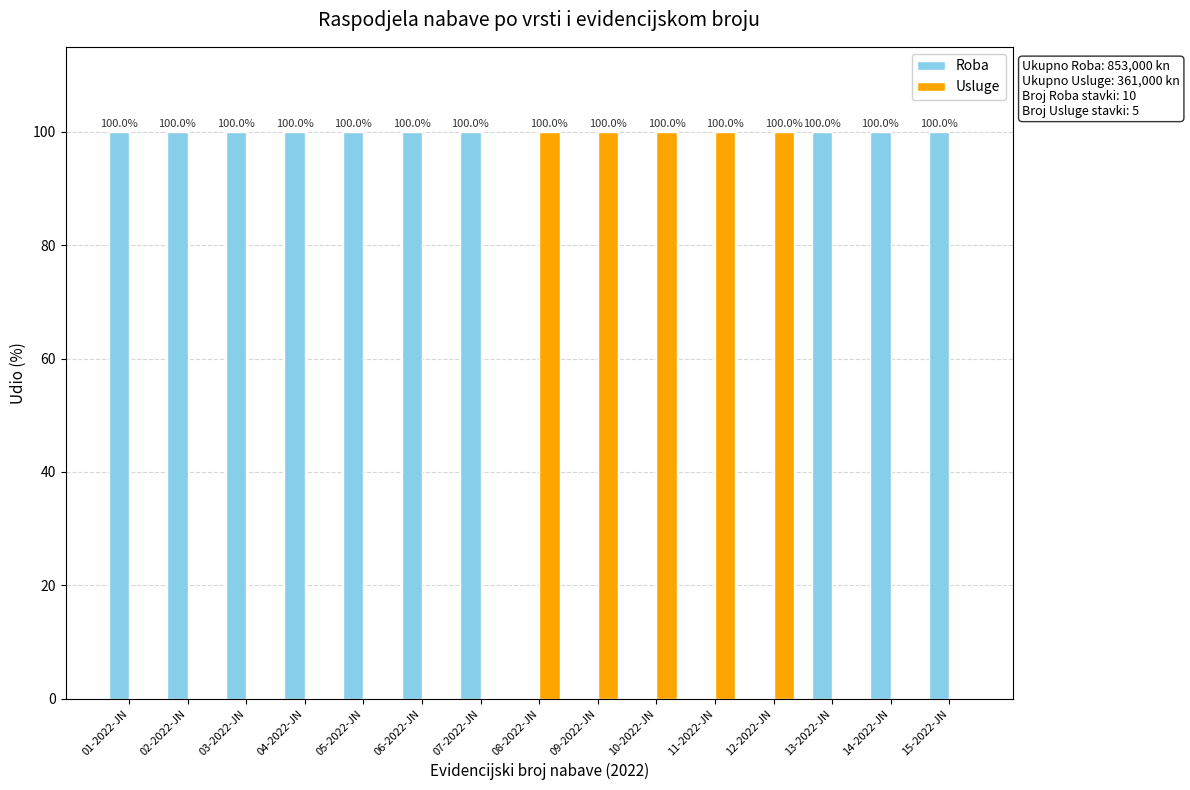

Is it true that Usluge equals -58 at 14-2022-JN?

False